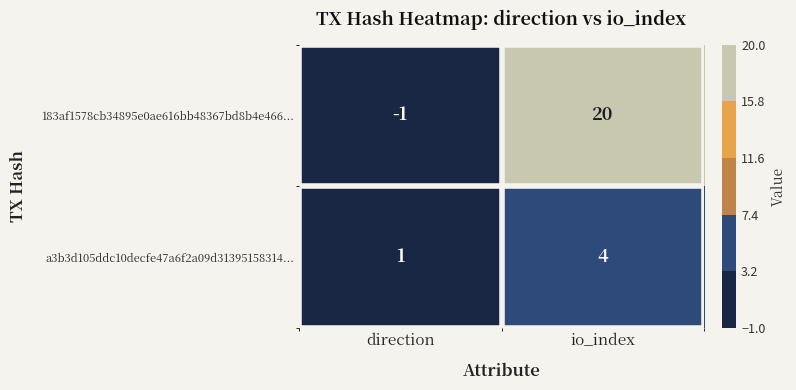

Is it true that a3b3d105ddc10decfe47a6f2a09d31395158314... equals 4 at io_index?

True